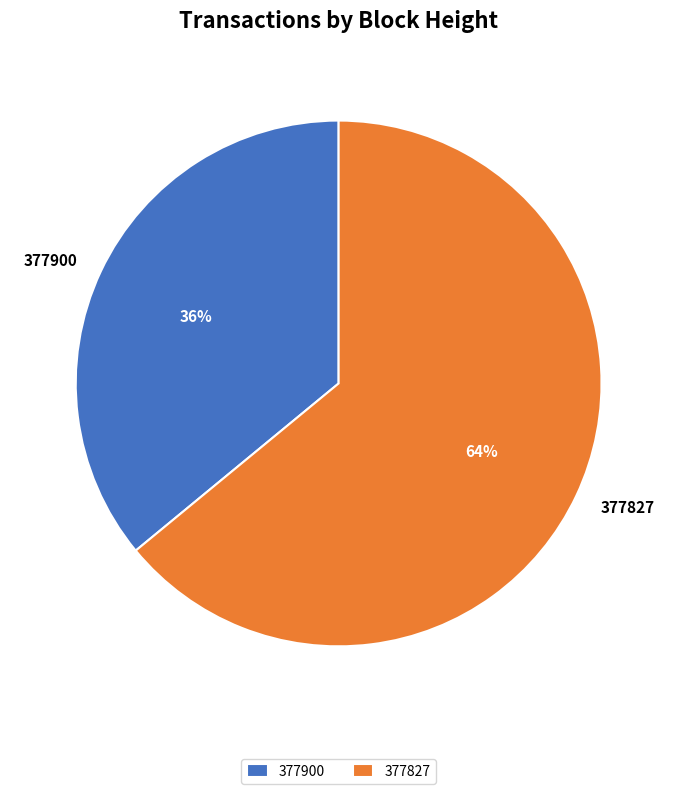

How many slices are in this pie chart?

2